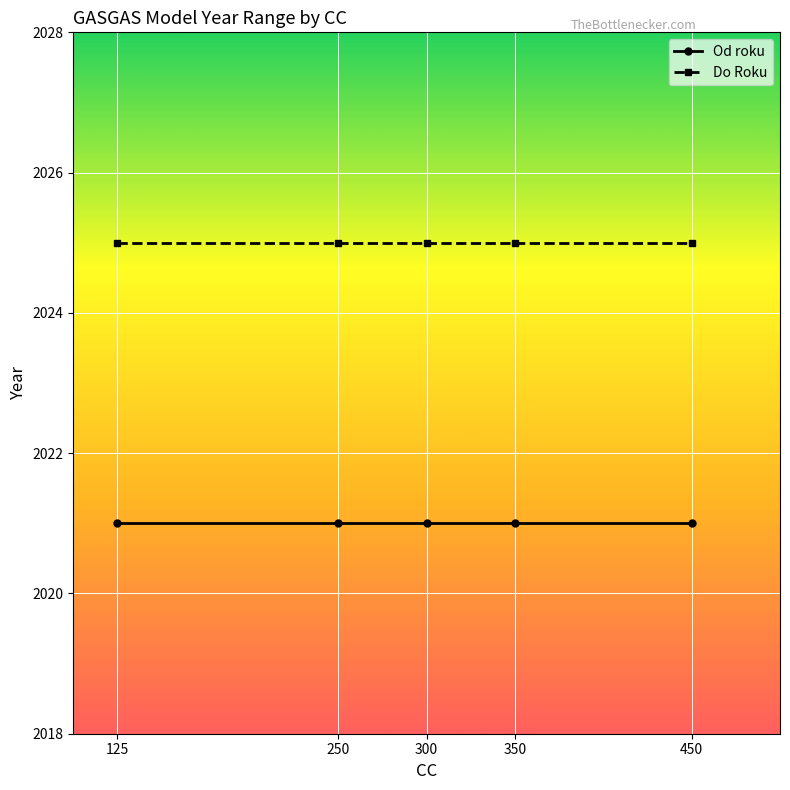

Reading left to right, what are all the values shown in this chart?

Od roku: 125=2021	250=2021	300=2021	350=2021	450=2021
Do Roku: 125=2025	250=2025	300=2025	350=2025	450=2025